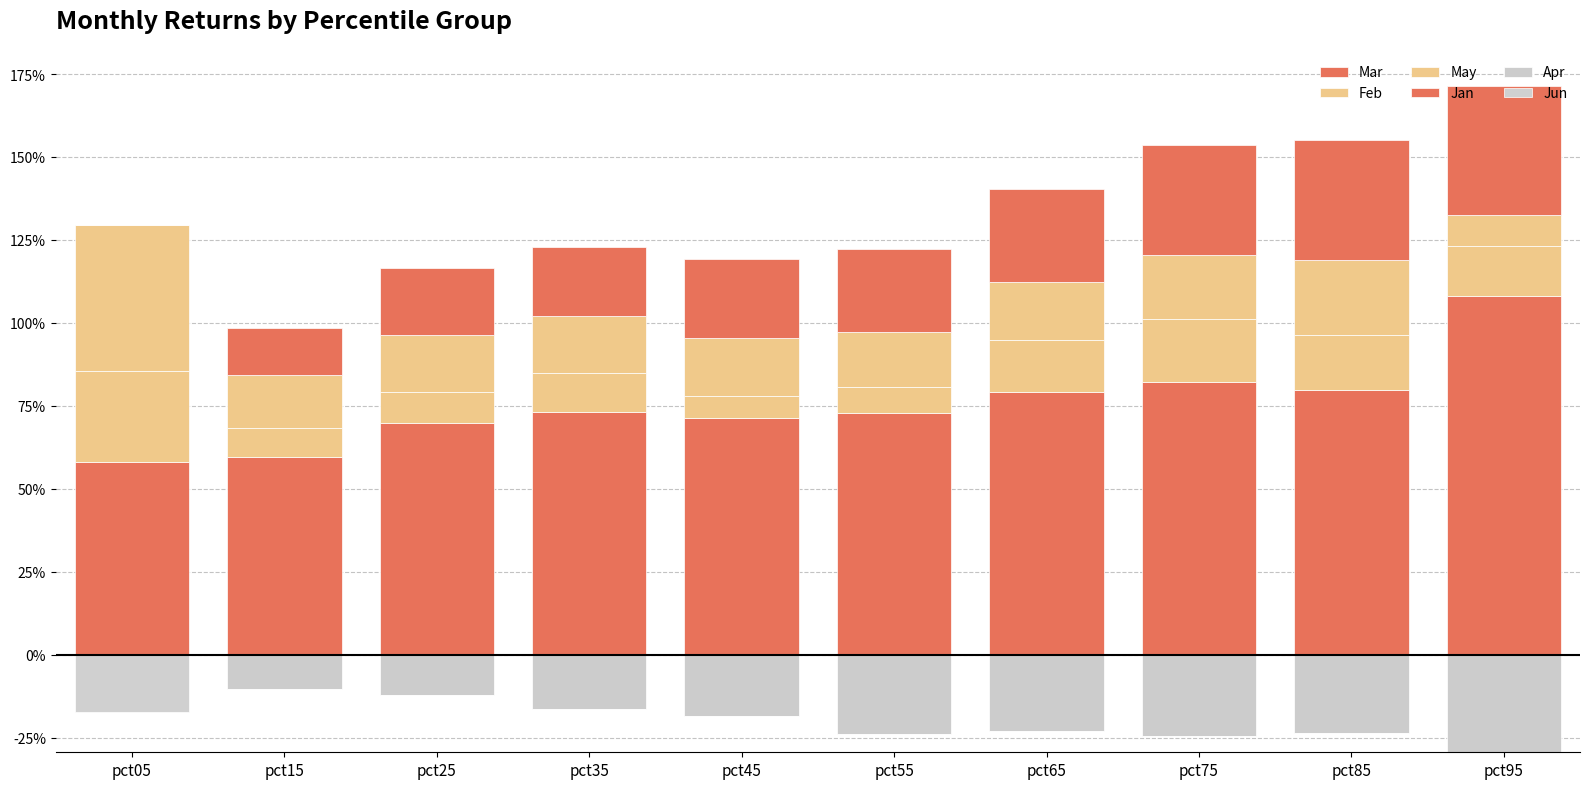

Reading right to left, list all the values displayed in this chart.

Mar: 1.1	0.8	0.8	0.8	0.7	0.7	0.7	0.7	0.6	0.6
Feb: 0.1	0.2	0.2	0.2	0.1	0.1	0.1	0.1	0.1	0.3
May: 0.1	0.2	0.2	0.2	0.2	0.2	0.2	0.2	0.2	0.4
Jan: 0.4	0.4	0.3	0.3	0.3	0.2	0.2	0.2	0.1	0.0
Apr: -0.3	-0.2	-0.2	-0.2	-0.2	-0.2	-0.2	-0.1	-0.1	0.0
Jun: 0.0	0.0	0.0	0.0	0.0	0.0	0.0	0.0	0.0	-0.2